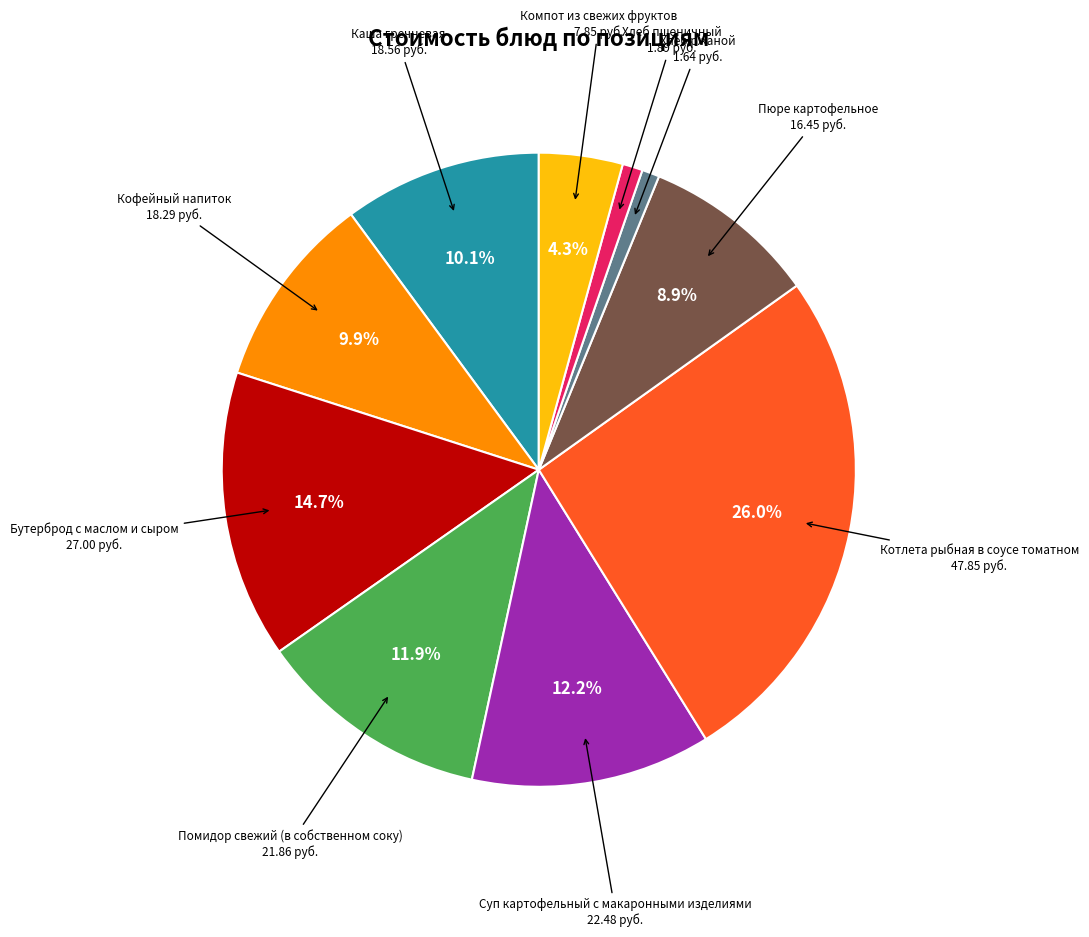

Is there a majority slice in this chart?

No